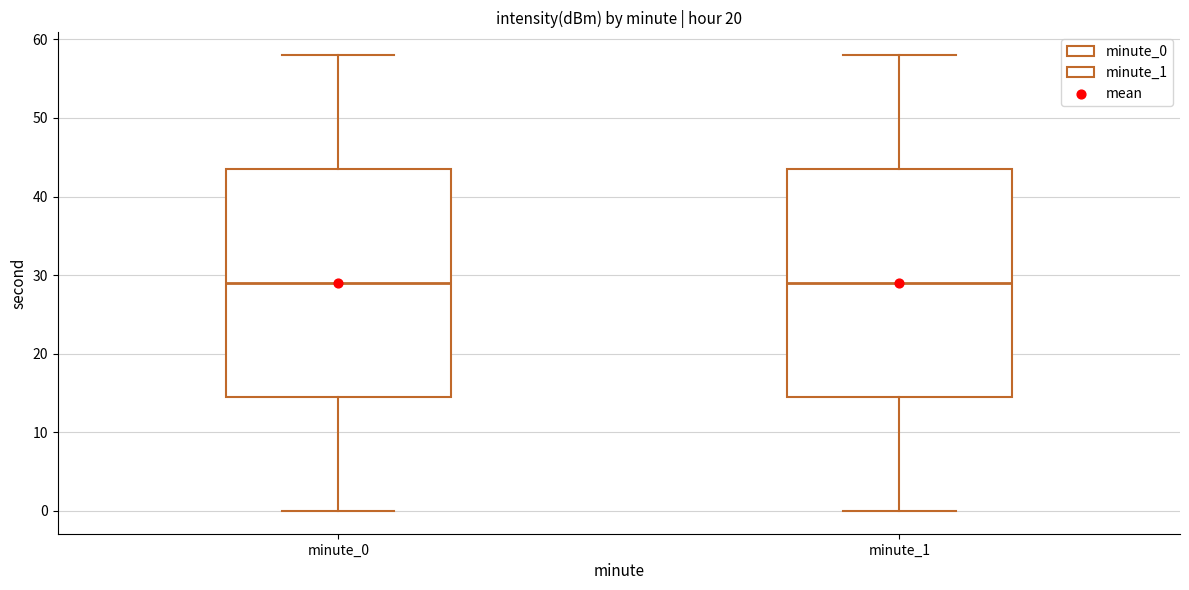

Where is the lower edge of the box for minute_0 on the y-axis? The values are not printed on the chart, so give them approximately, as read against the axis.

15